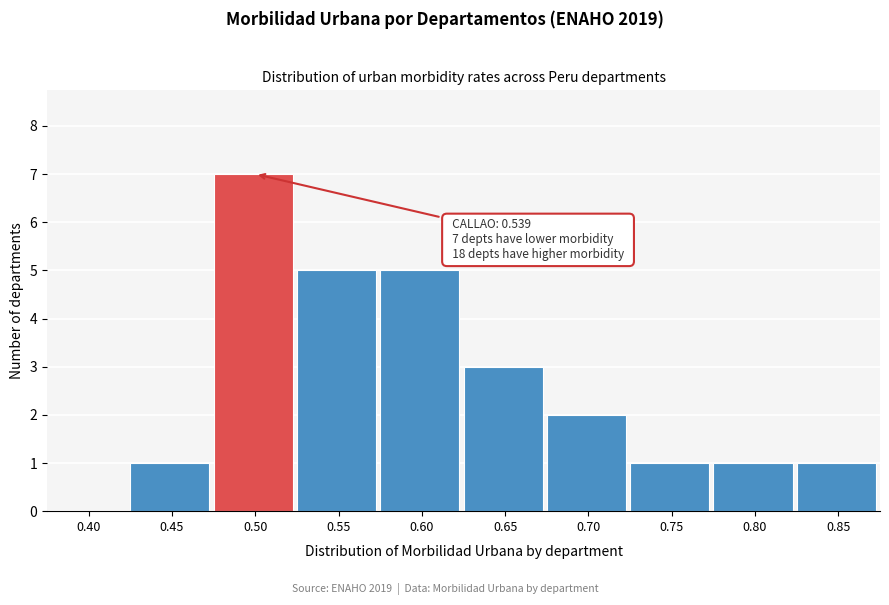

Reading left to right, transcribe all the data shown in this chart.

0.40=0	0.45=1	0.50=7	0.55=5	0.60=5	0.65=3	0.70=2	0.75=1	0.80=1	0.85=1